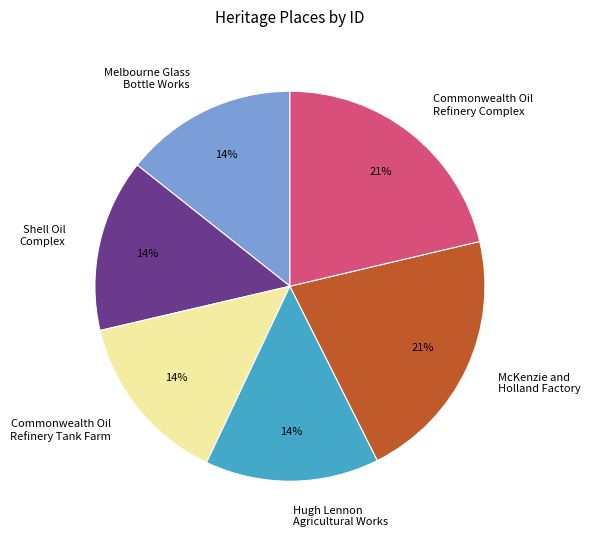

Do Shell Oil Complex and Melbourne Glass Bottle Works together represent more than half of the pie?

No